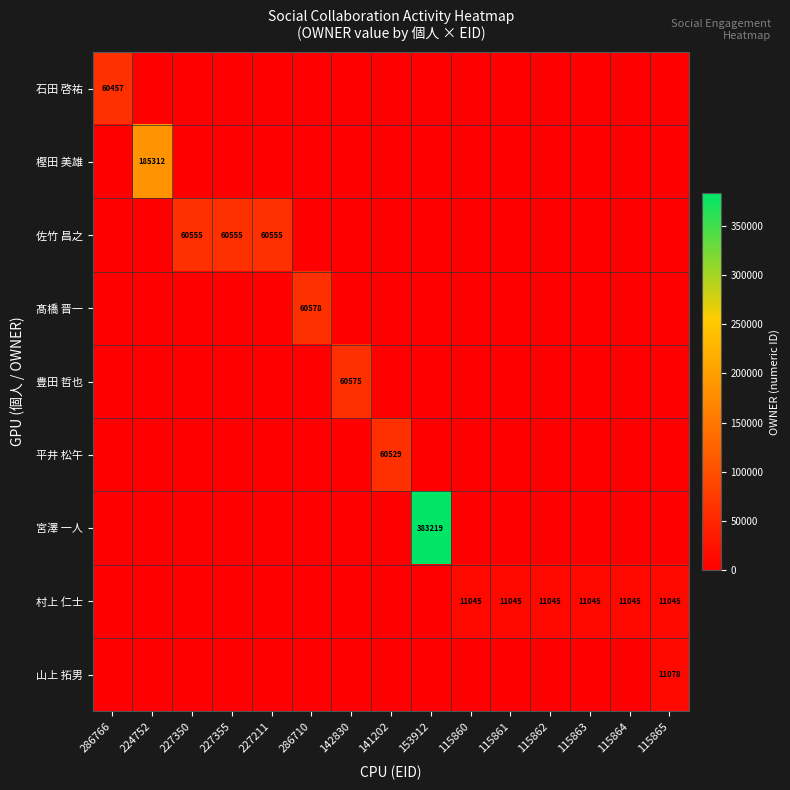

The 村上 仁士 series shows 15402 at 115863. True or false?

False